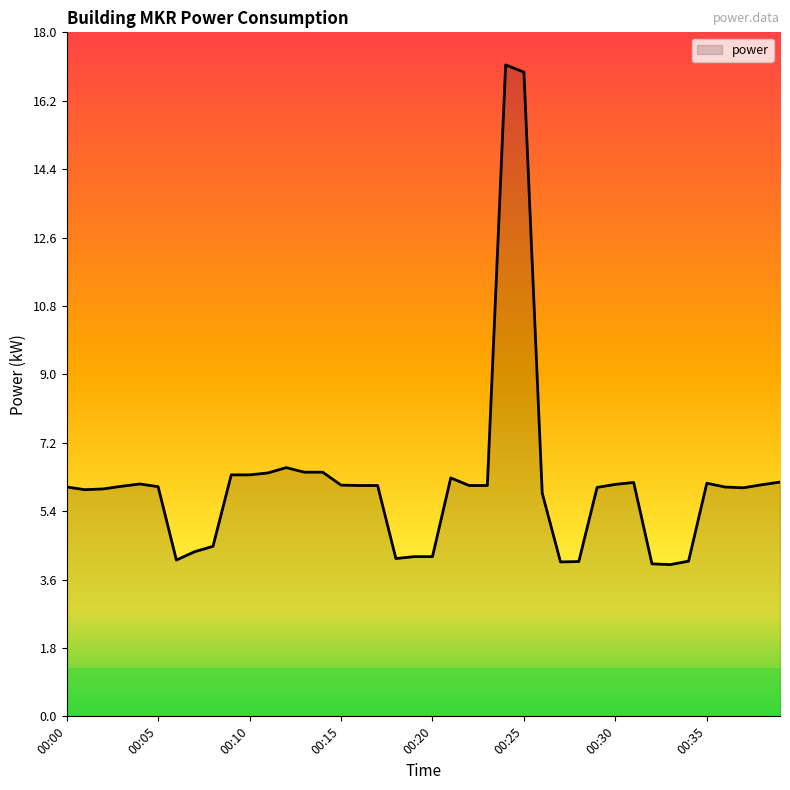

What is the difference between the maximum and minimum values?

13.1